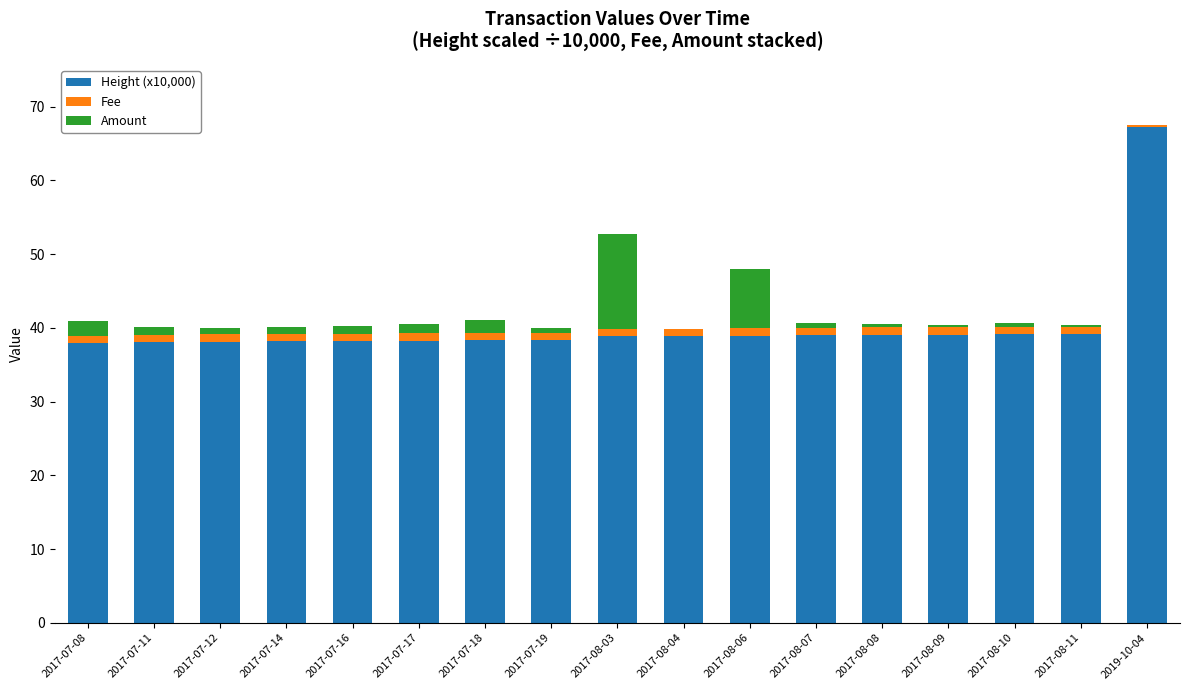

At which category is the sum across all series the highest?

2019-10-04